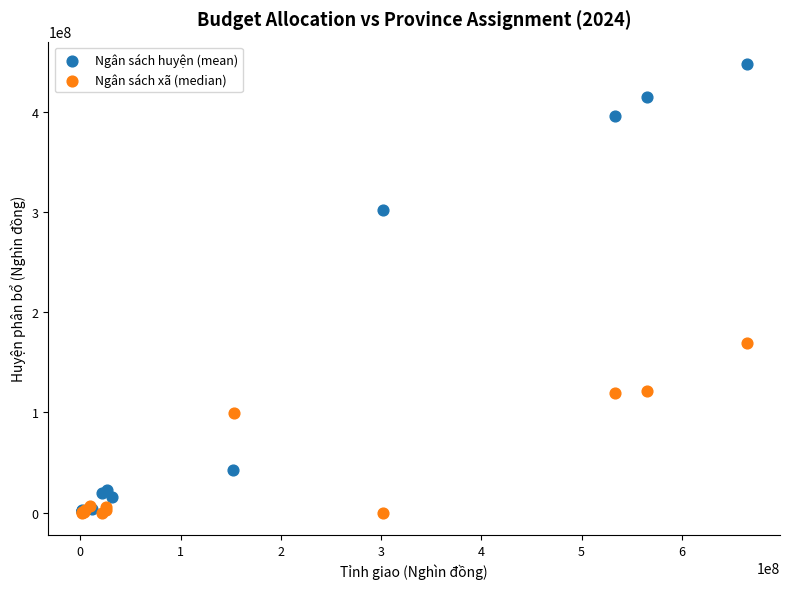

Which series reaches the maximum Y coordinate?

Ngân sách huyện (mean)